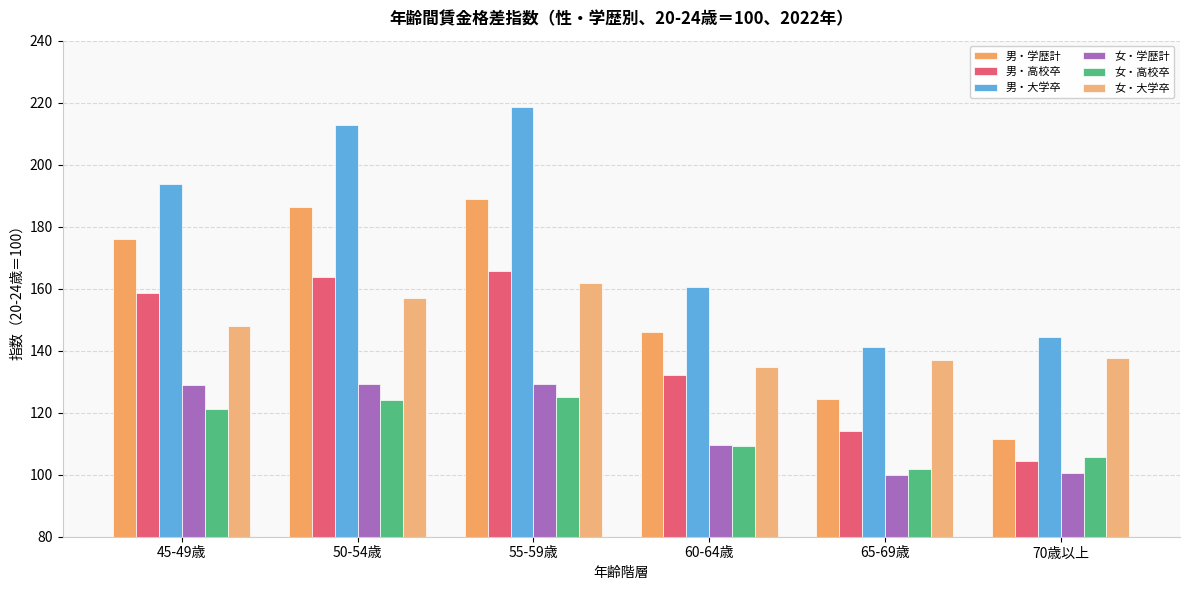

Which category has the lowest value in the 女・高校卒 series?

65-69歳